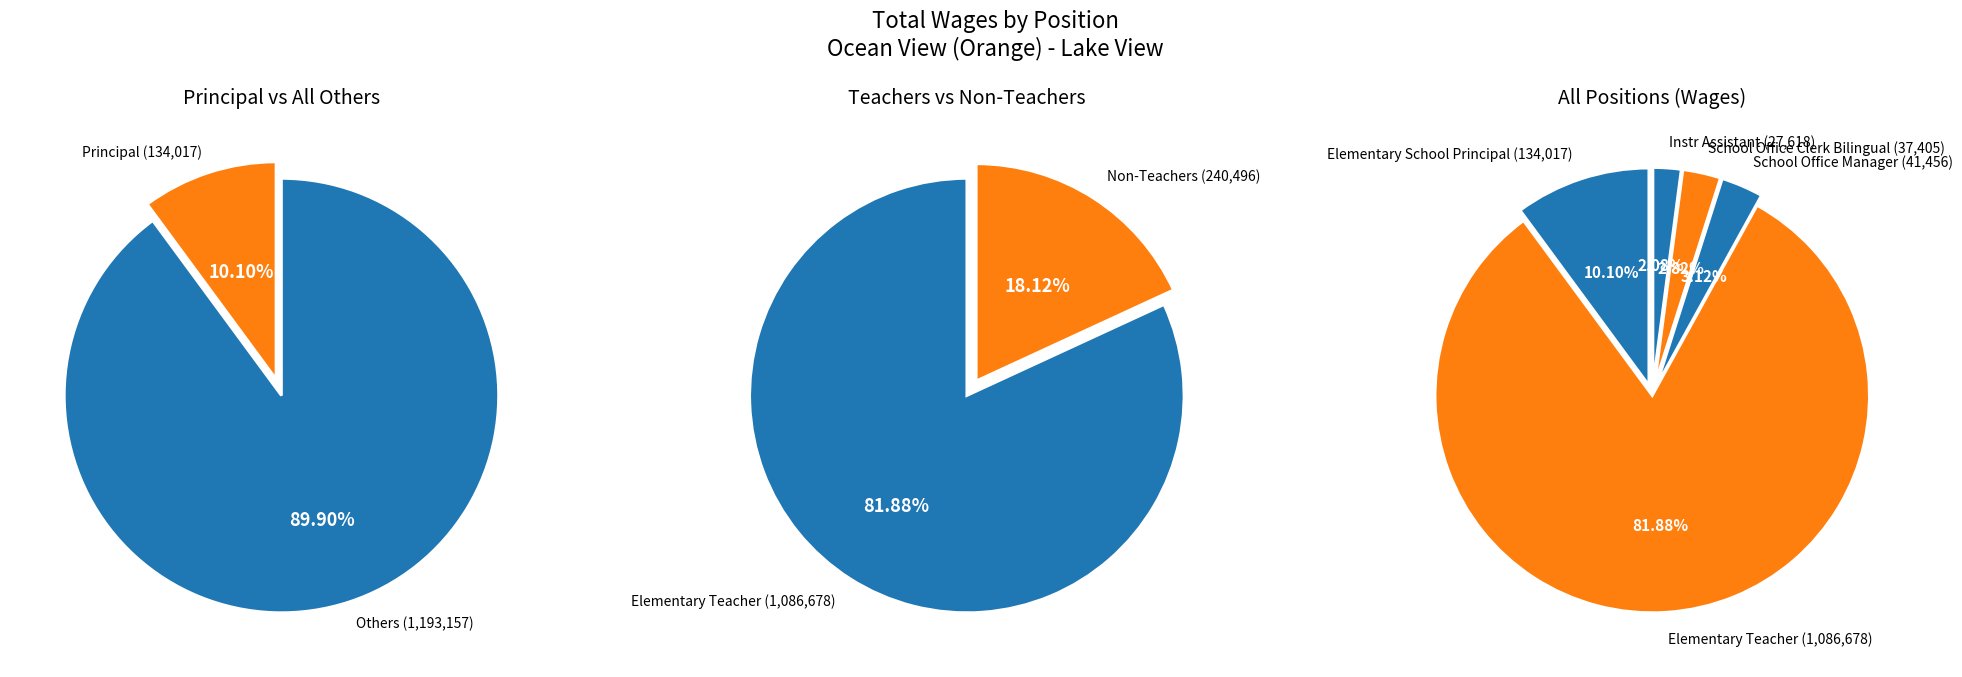

To the nearest percent, what percentage of the pie is Instr Assistant?

2%